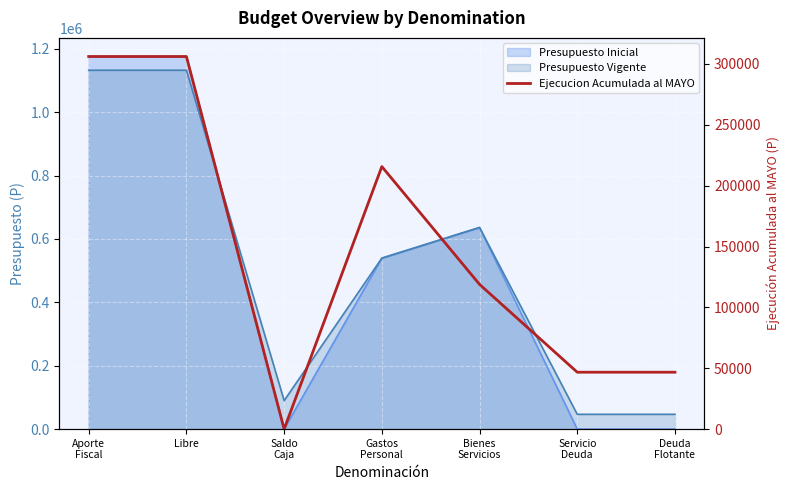

True or false: there are more than 0 points higher than both neighbors.

True